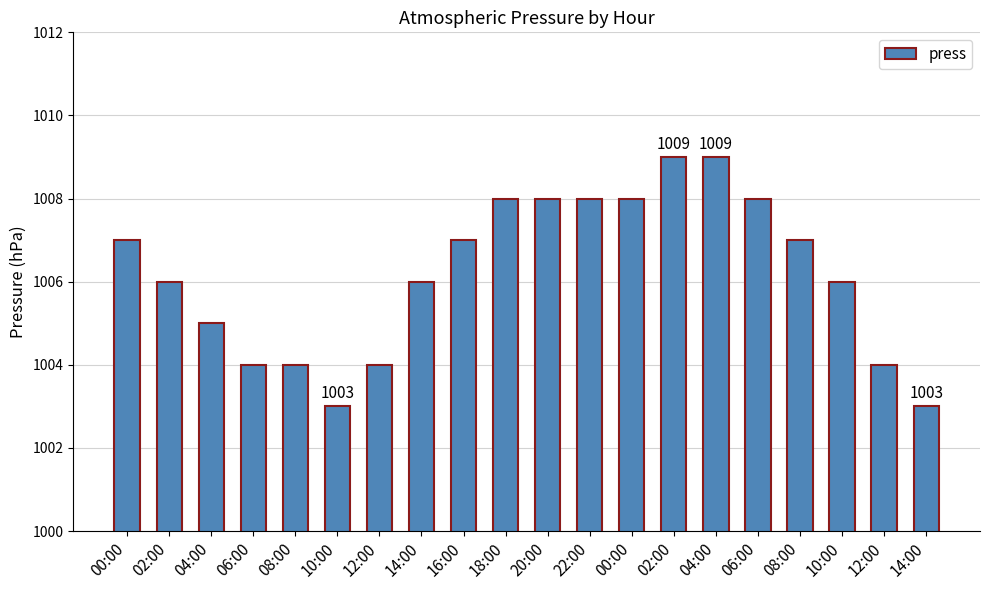

What is the ratio of the value at 10:00 to the value at 02:00?

1.0